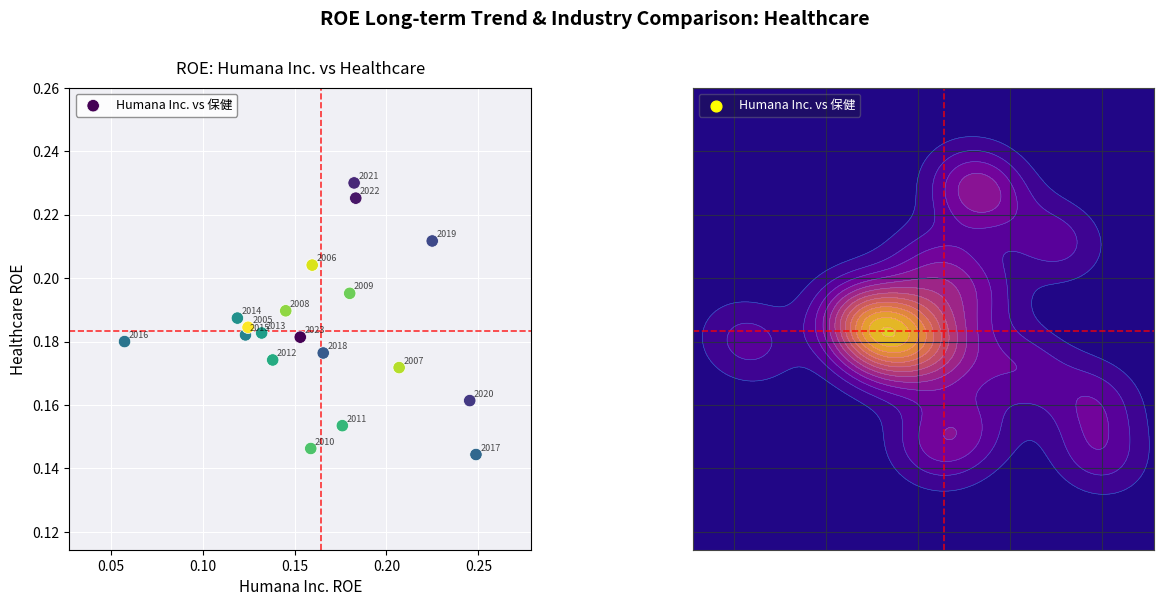

Count the number of points in this scatter plot.

19